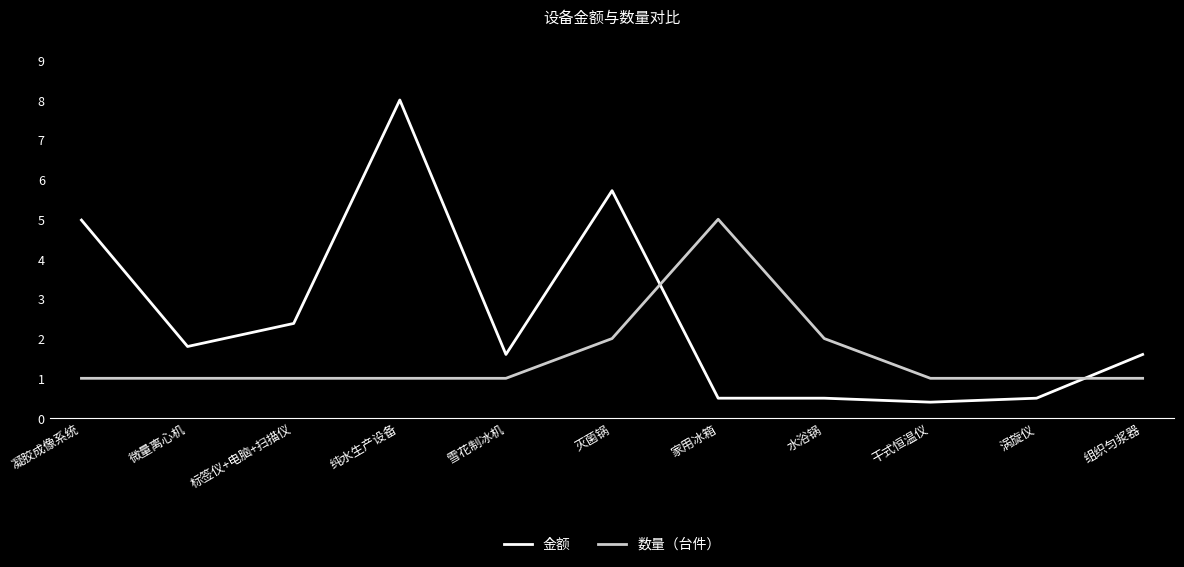

What is the approximate value of 金额 at 雪花制冰机?

1.6